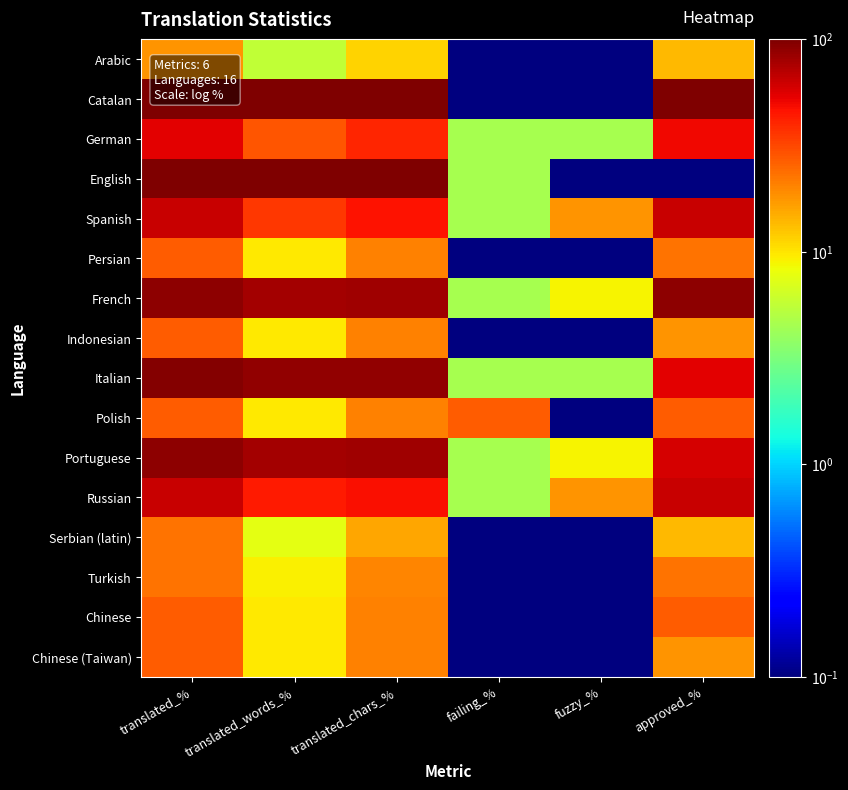

At which category does the chart reach its minimum across all series?

failing_%